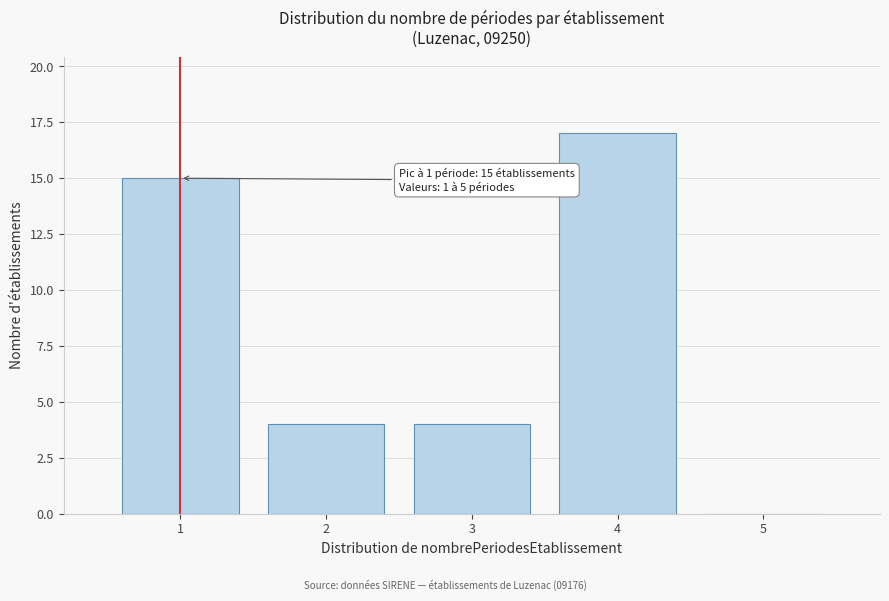

Which range on the x-axis has the tallest bar?

3.5 to 4.5